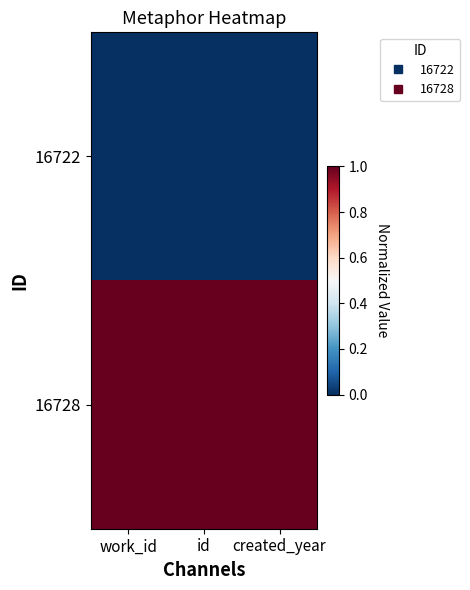

Rank the series by their maximum value, from highest to lowest.

16728, 16722